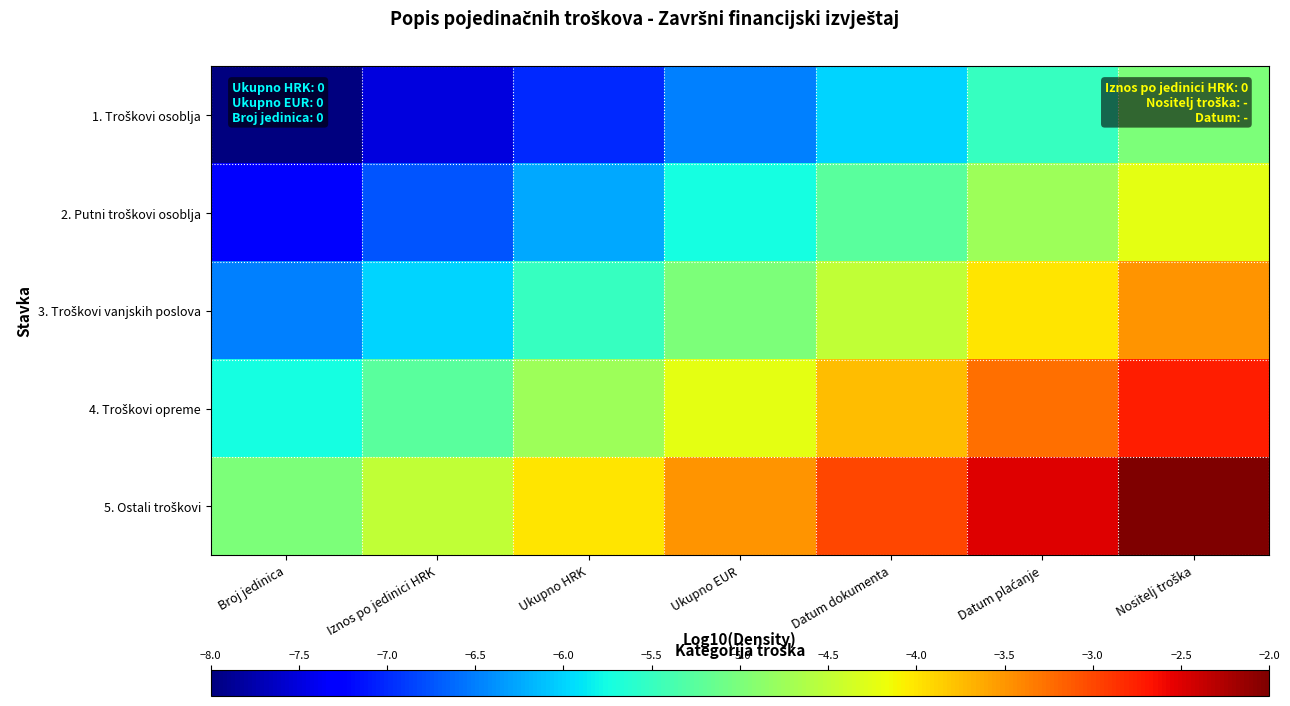

What is the greatest value displayed?

-2.0